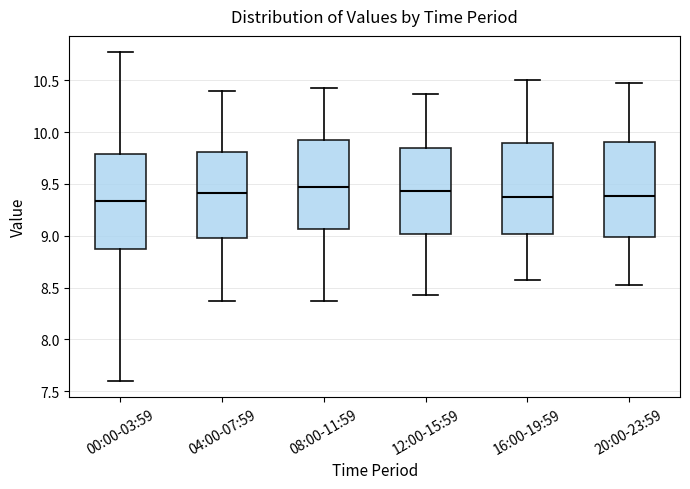

Reading left to right, transcribe this box plot: for each box, give where its median line is, the range the box spans, and where its two whiskers end, as read against the y-axis. The values are not printed on the chart, so give them approximately, as read against the axis.

00:00-03:59: median 9.35, box 8.85 to 9.80, whiskers 7.60 to 10.75
04:00-07:59: median 9.40, box 9.00 to 9.80, whiskers 8.35 to 10.40
08:00-11:59: median 9.45, box 9.05 to 9.95, whiskers 8.35 to 10.45
12:00-15:59: median 9.45, box 9.00 to 9.85, whiskers 8.45 to 10.35
16:00-19:59: median 9.35, box 9.00 to 9.90, whiskers 8.55 to 10.50
20:00-23:59: median 9.40, box 9.00 to 9.90, whiskers 8.55 to 10.45